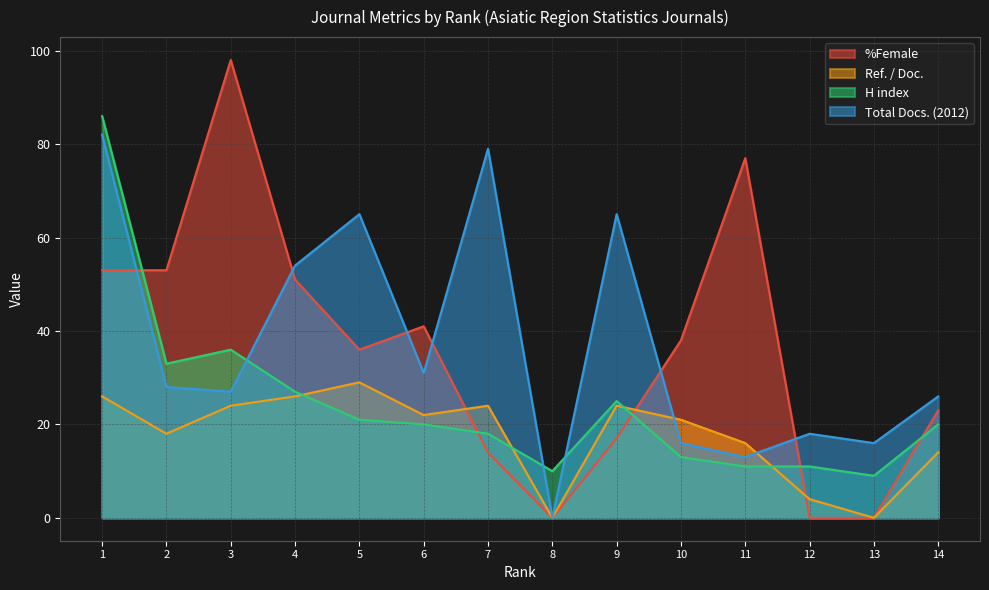

What is the total value across all series at 2?

132